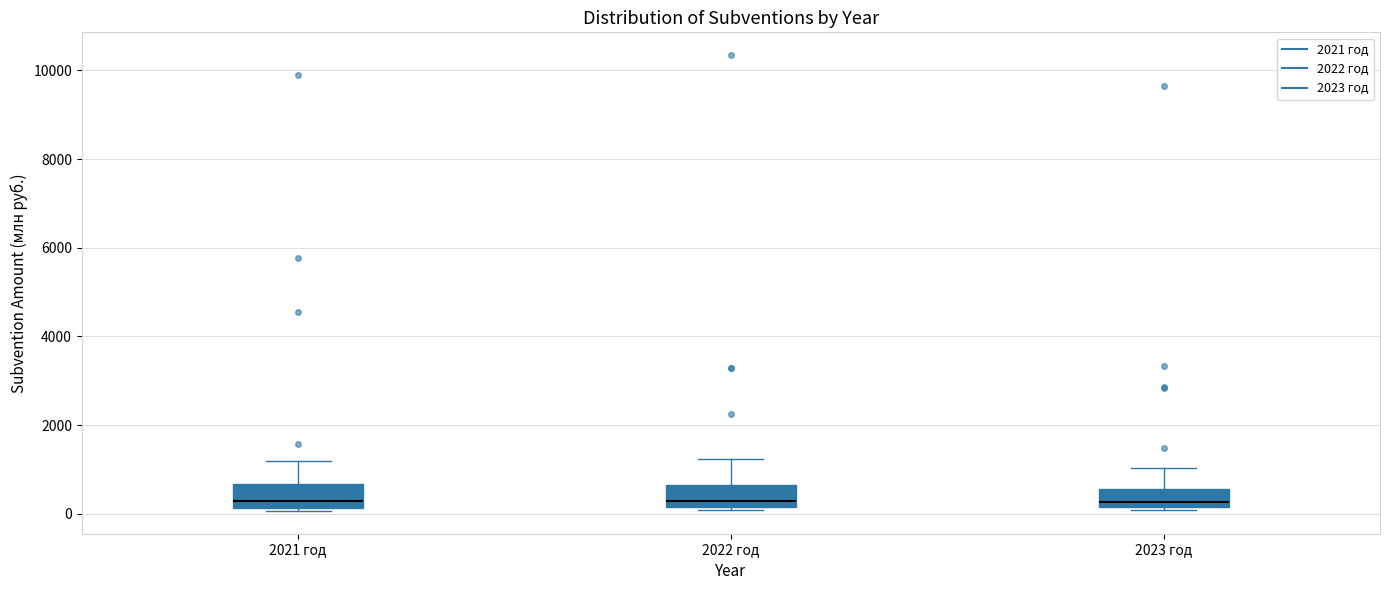

Where does the upper whisker of the box for 2023 год end on the y-axis? The values are not printed on the chart, so give them approximately, as read against the axis.

1000